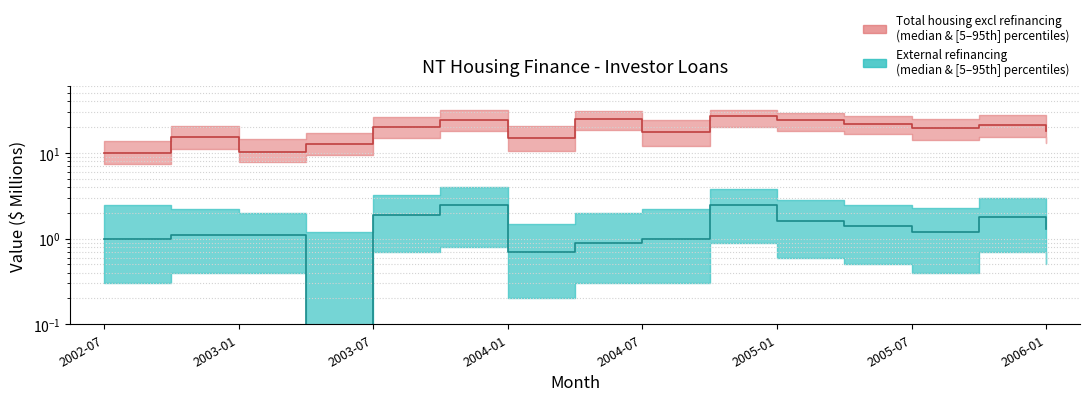

What is the sum of all External refinancing values?

20.0